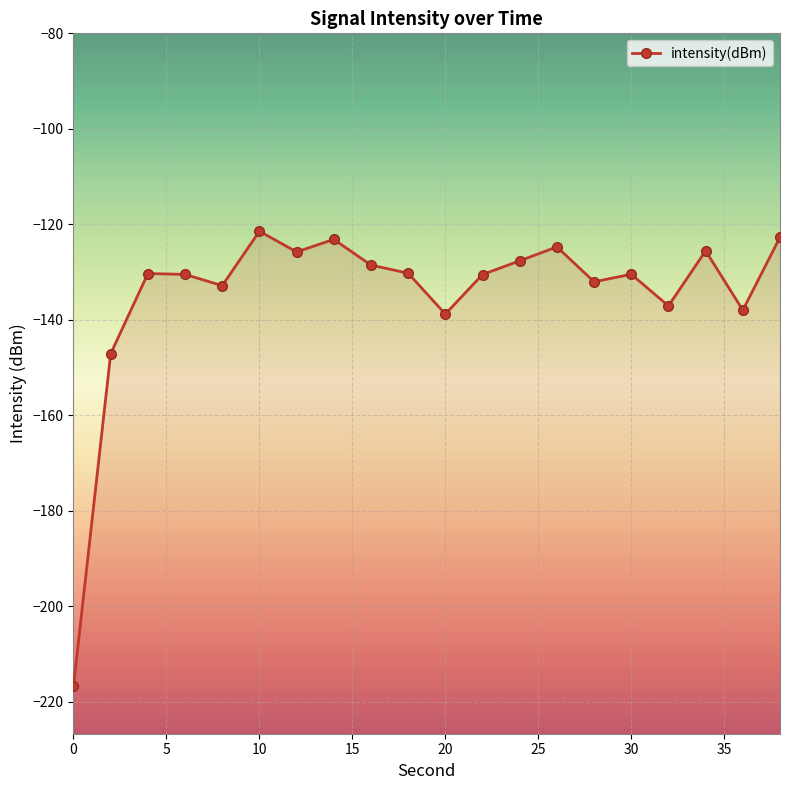

What is the change in value from 4 to 36?

-7.7